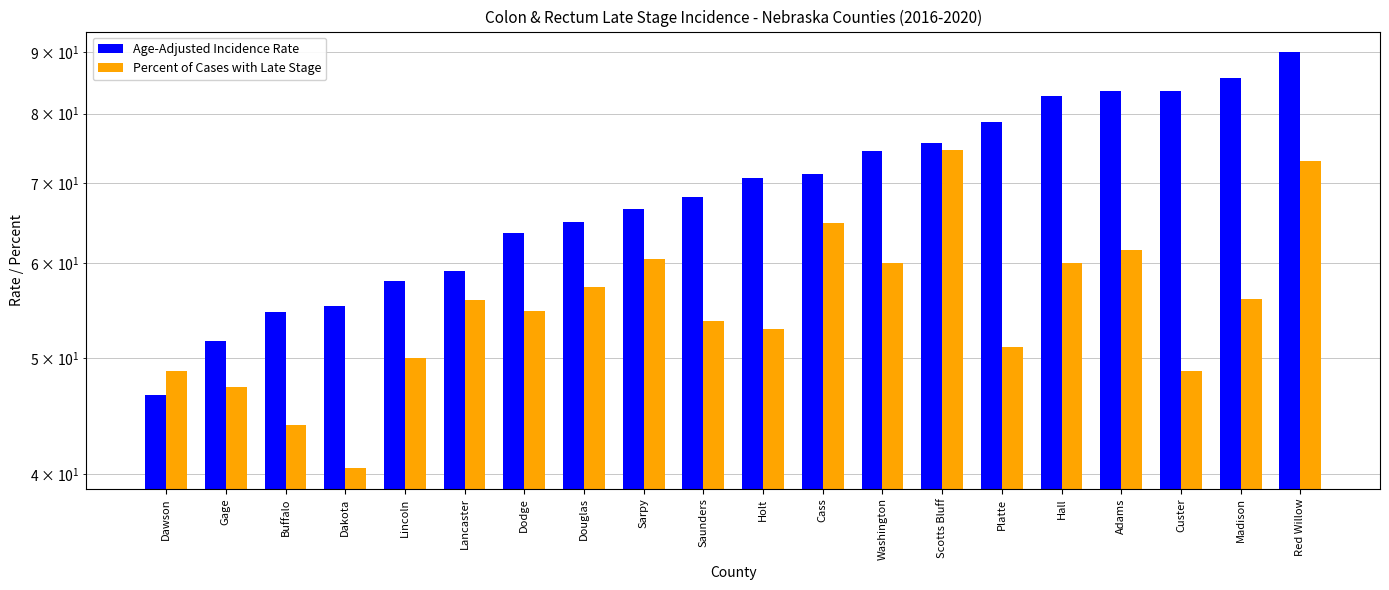

Reading right to left, transcribe all the data shown in this chart.

Age-Adjusted Incidence Rate: 90.0	85.7	83.6	83.5	82.8	78.7	75.6	74.5	71.2	70.7	68.1	66.6	65.0	63.6	59.1	58.0	55.3	54.7	51.7	46.6
Percent of Cases with Late Stage: 73.1	56.0	48.8	61.6	60.0	51.1	74.6	60.0	64.8	52.9	53.7	60.5	57.3	54.8	55.9	50.0	40.5	44.0	47.3	48.8